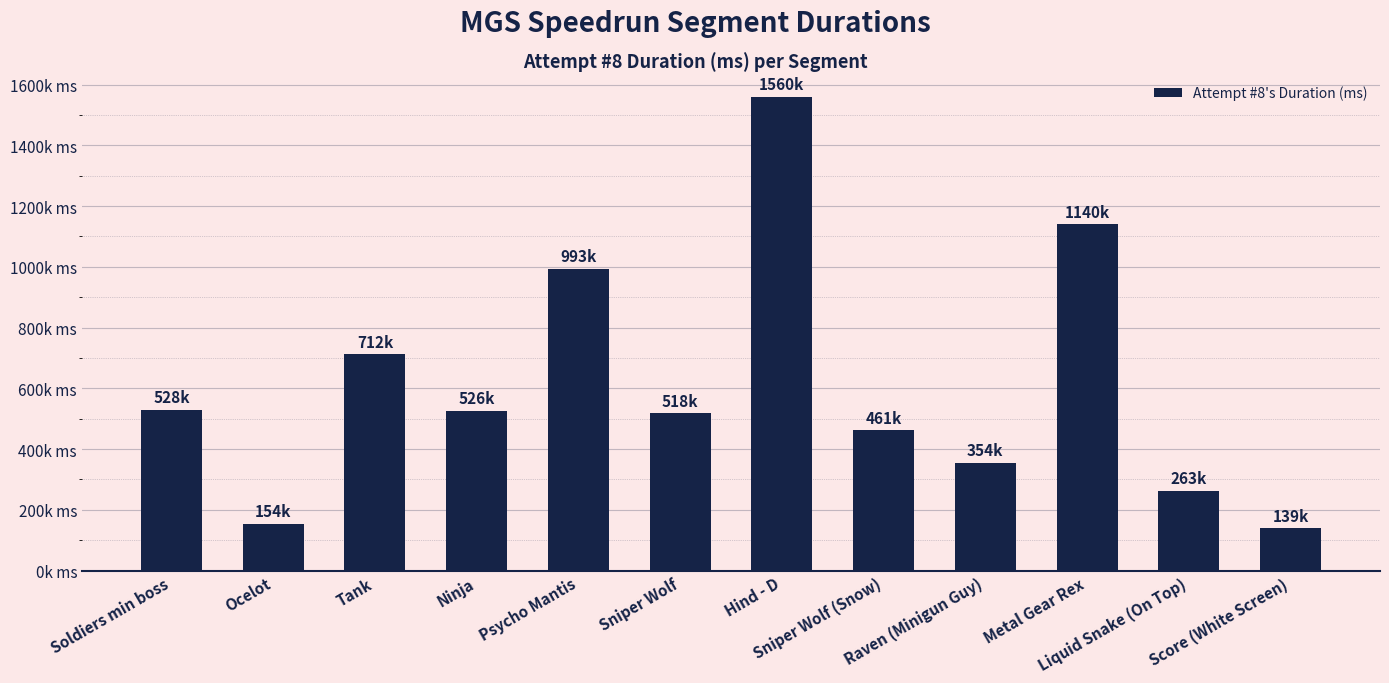

What is the ratio of the value at Sniper Wolf to the value at Metal Gear Rex?

0.5